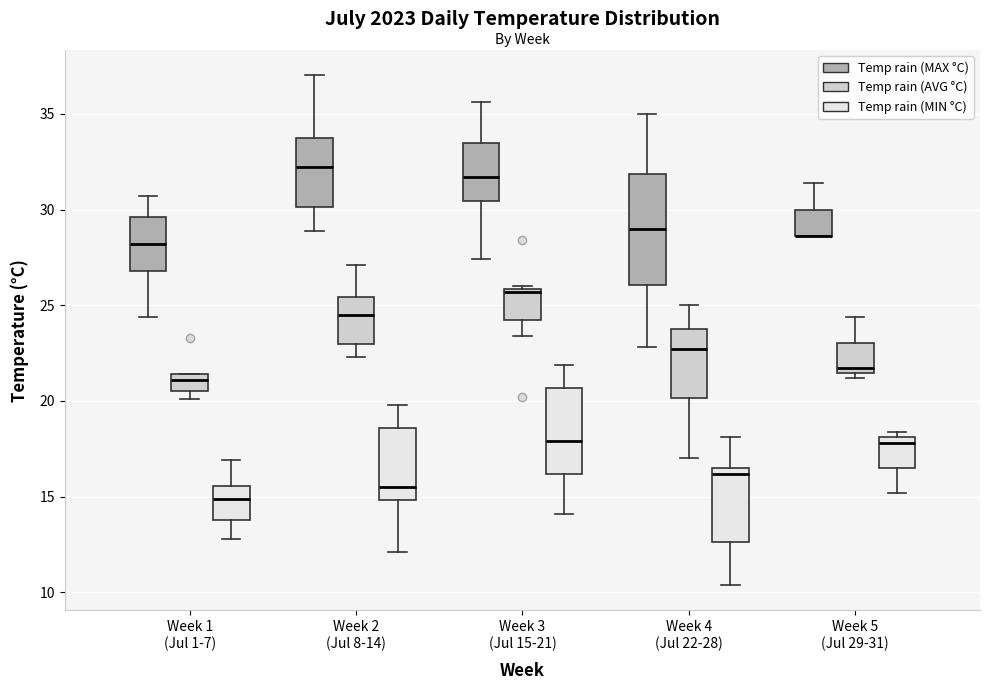

Reading left to right, transcribe this box plot: for each box, give where its median line is, the range the box spans, and where its two whiskers end, as read against the y-axis. The values are not printed on the chart, so give them approximately, as read against the axis.

Week 1 (Jul 1-7) (Temp rain (MAX °C)): median 28.0, box 27.0 to 29.5, whiskers 24.5 to 30.5
Week 1 (Jul 1-7) (Temp rain (AVG °C)): median 21.0, box 20.5 to 21.5, whiskers 20.0 to 21.5
Week 1 (Jul 1-7) (Temp rain (MIN °C)): median 15.0, box 14.0 to 15.5, whiskers 13.0 to 17.0
Week 2 (Jul 8-14) (Temp rain (MAX °C)): median 32.0, box 30.0 to 34.0, whiskers 29.0 to 37.0
Week 2 (Jul 8-14) (Temp rain (AVG °C)): median 24.5, box 23.0 to 25.5, whiskers 22.5 to 27.0
Week 2 (Jul 8-14) (Temp rain (MIN °C)): median 15.5, box 15.0 to 18.5, whiskers 12.0 to 20.0
Week 3 (Jul 15-21) (Temp rain (MAX °C)): median 31.5, box 30.5 to 33.5, whiskers 27.5 to 35.5
Week 3 (Jul 15-21) (Temp rain (AVG °C)): median 25.5, box 24.5 to 26.0, whiskers 23.5 to 26.0
Week 3 (Jul 15-21) (Temp rain (MIN °C)): median 18.0, box 16.0 to 20.5, whiskers 14.0 to 22.0
Week 4 (Jul 22-28) (Temp rain (MAX °C)): median 29.0, box 26.0 to 32.0, whiskers 23.0 to 35.0
Week 4 (Jul 22-28) (Temp rain (AVG °C)): median 22.5, box 20.0 to 24.0, whiskers 17.0 to 25.0
Week 4 (Jul 22-28) (Temp rain (MIN °C)): median 16.0, box 12.5 to 16.5, whiskers 10.5 to 18.0
Week 5 (Jul 29-31) (Temp rain (MAX °C)): median 28.5 (drawn on the box's lower edge), box 28.5 to 30.0, whiskers 28.5 to 31.5
Week 5 (Jul 29-31) (Temp rain (AVG °C)): median 21.5 (just above the box's lower edge), box 21.5 to 23.0, whiskers 21.0 to 24.5
Week 5 (Jul 29-31) (Temp rain (MIN °C)): median 18.0 (just below the box's upper edge), box 16.5 to 18.0, whiskers 15.0 to 18.5